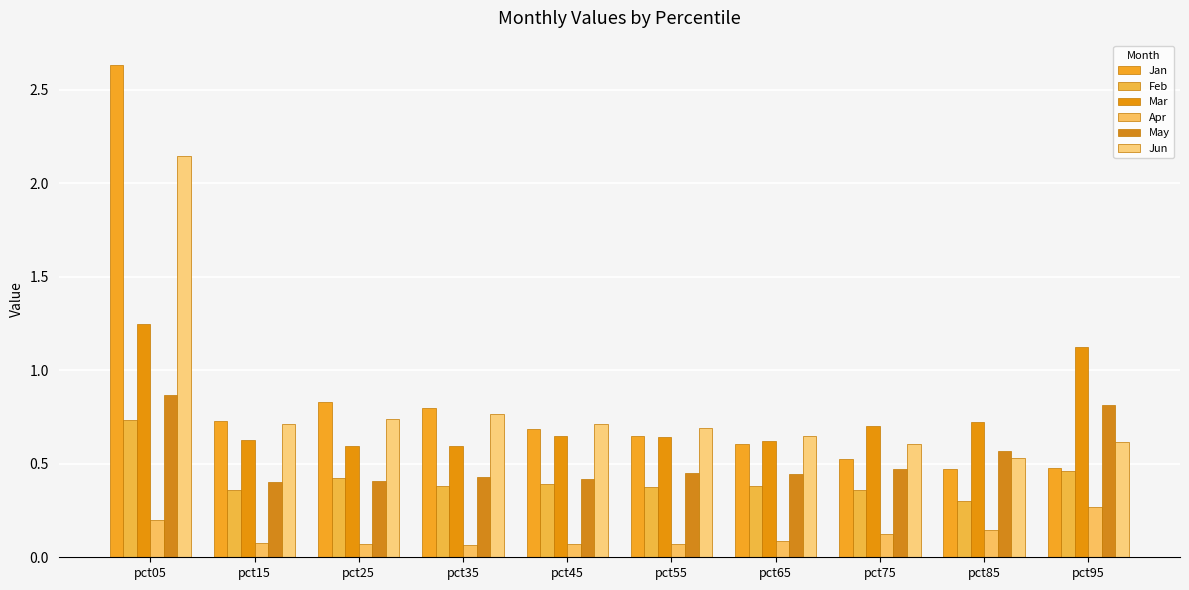

What is the spread (max minus min) of values at pct25?

0.8